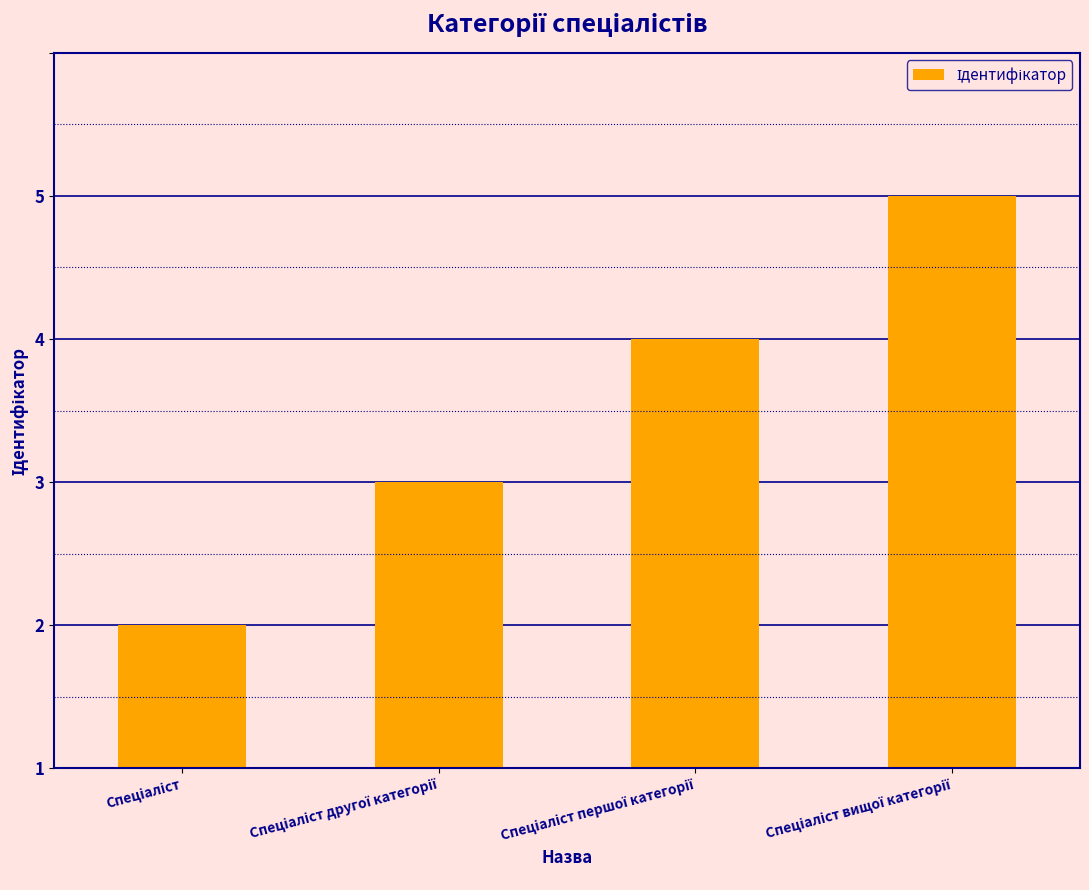

How many values are between 2 and 4?

3